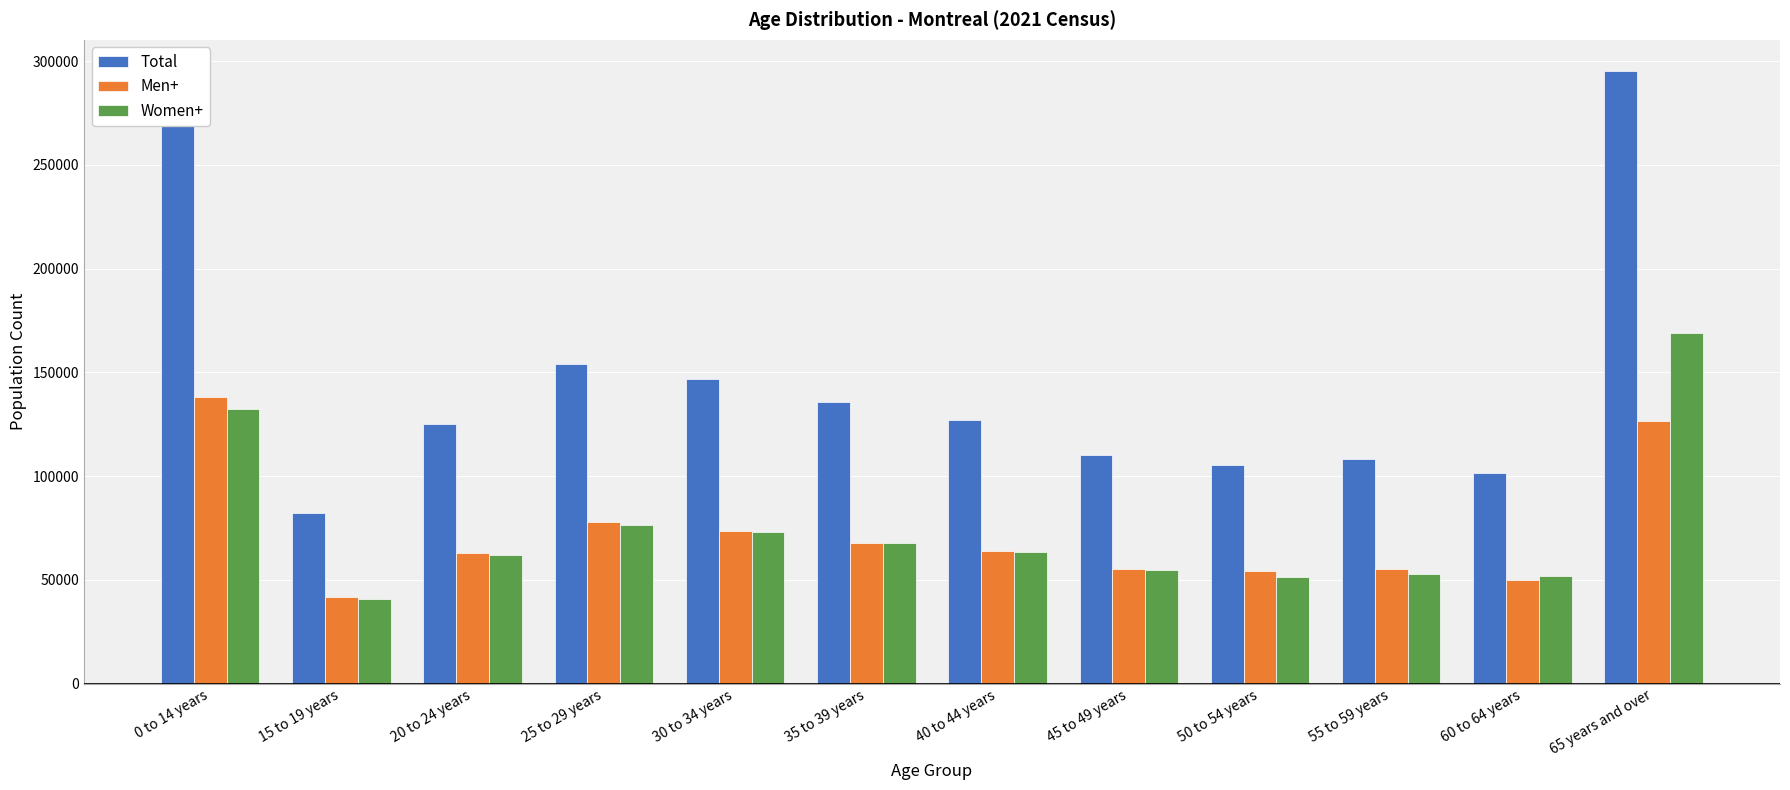

Which series has the widest spread of values?

Total